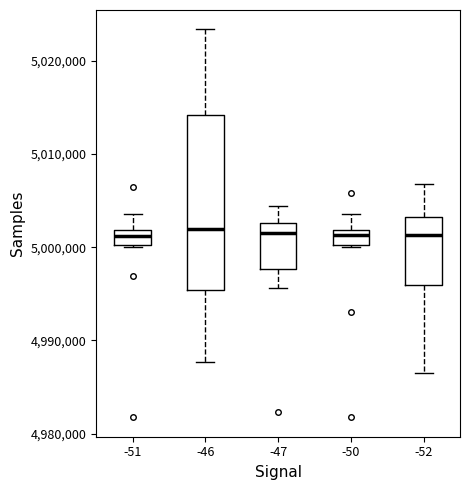

Comparing the boxes themselves (not the whiskers), which one is the tallest?

-46